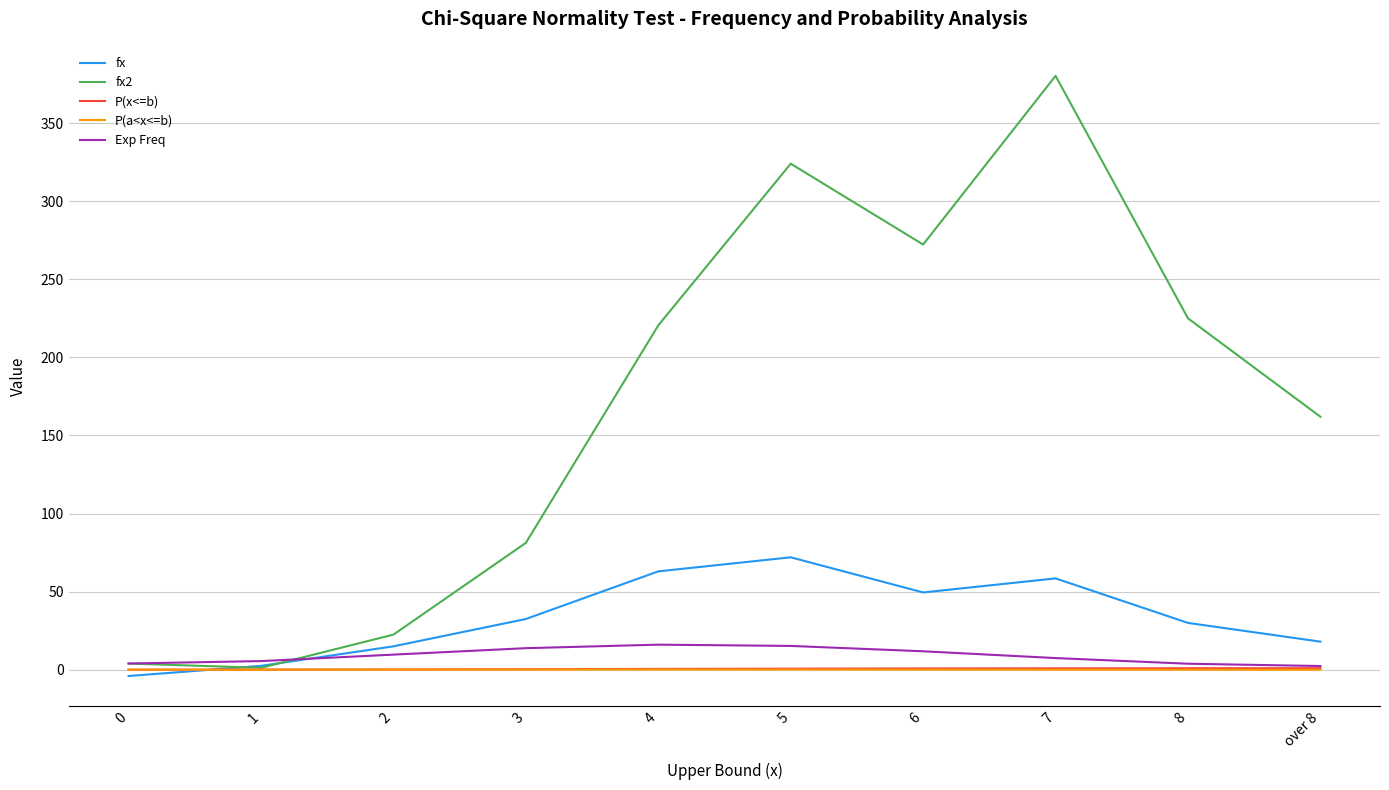

What is the sum of the P(x<=b) values at over 8 and 2?

1.2